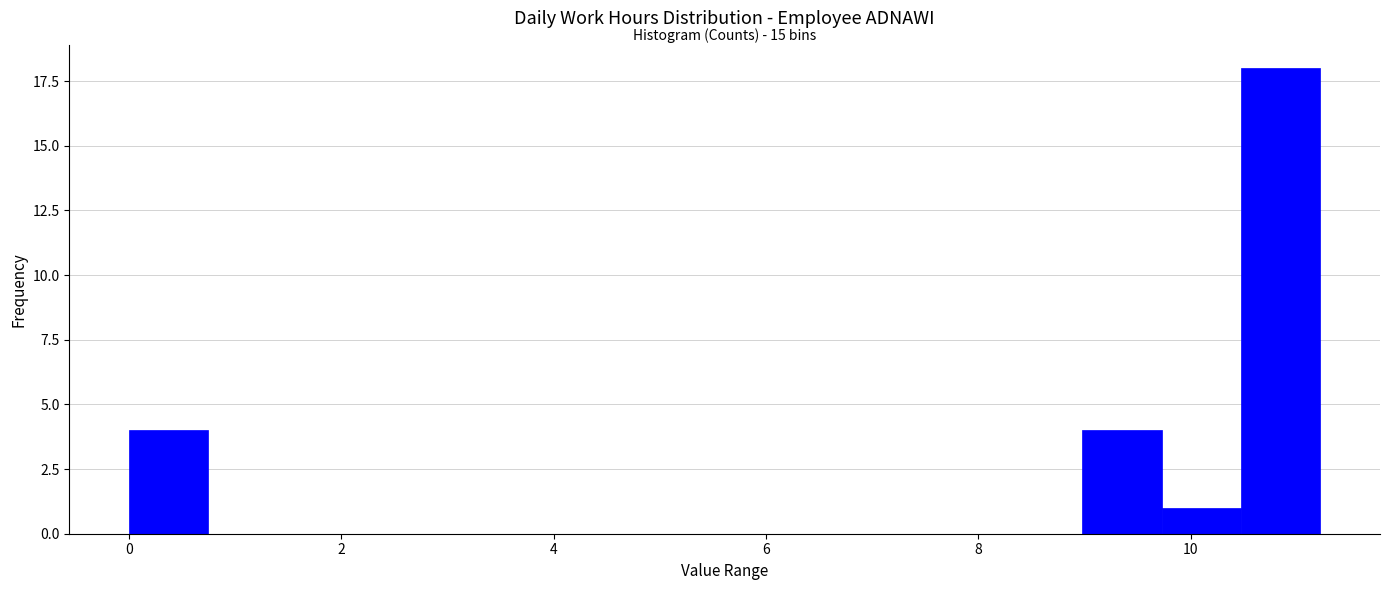

Read against the x-axis, roughly where is the centre of the tallest bar?

10.8